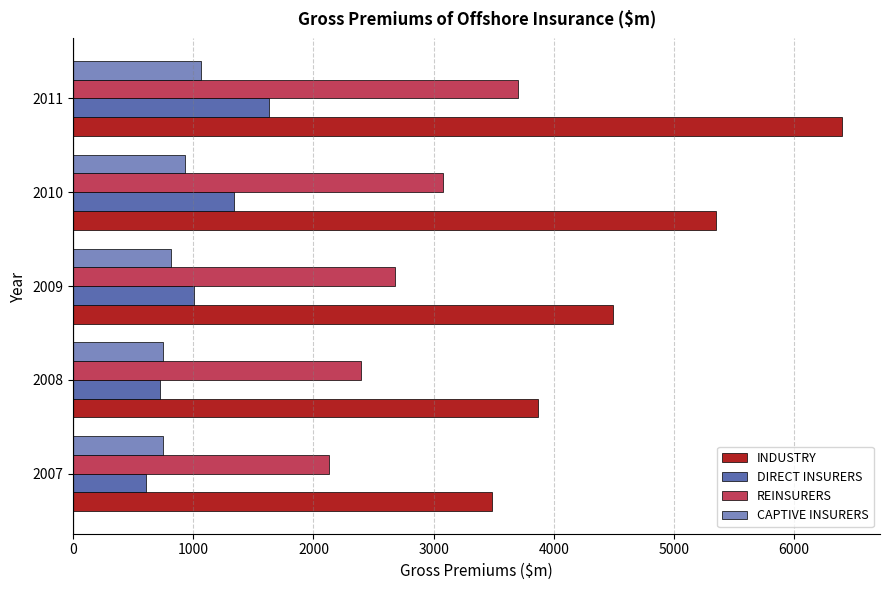

What is the total value across all series at 2010?

10698.9